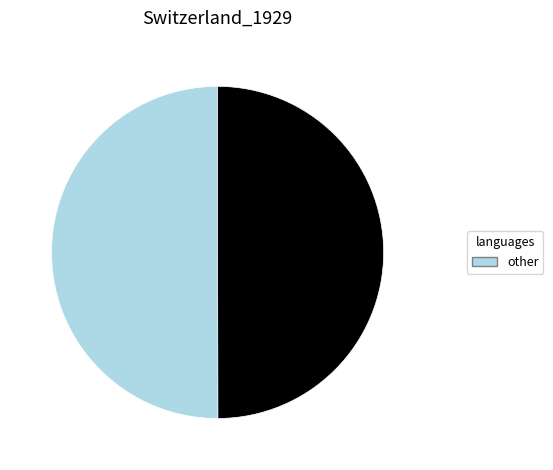

Count the number of slices in the pie.

2